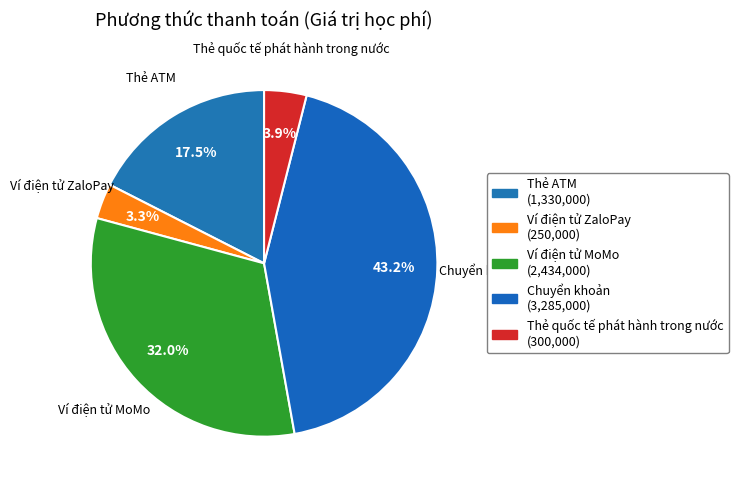

Combined, do Ví điện tử ZaloPay and Thẻ ATM account for over 50%?

No